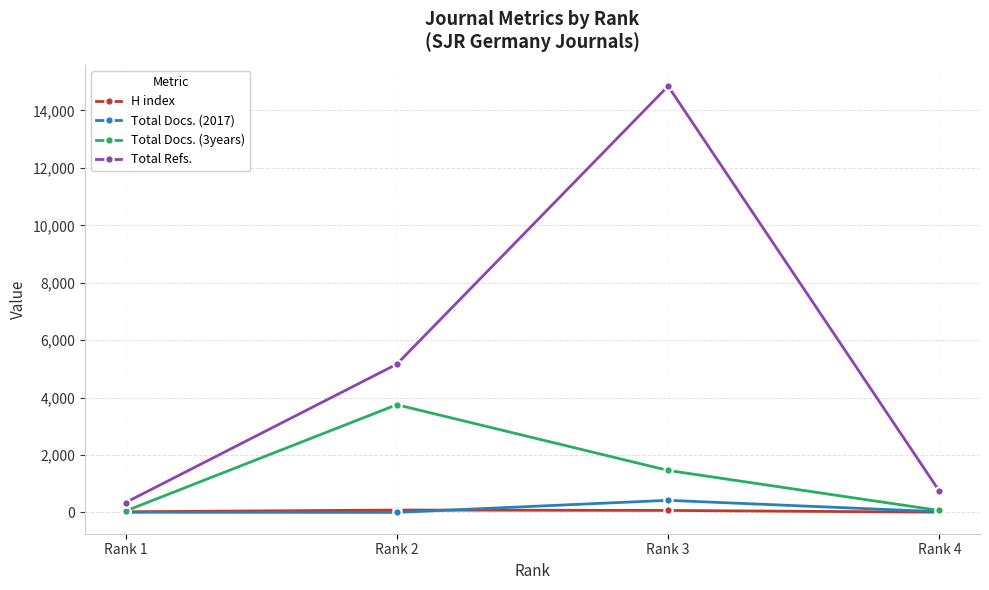

True or false: Total Docs. (2017) and Total Refs. cross at least once.

False